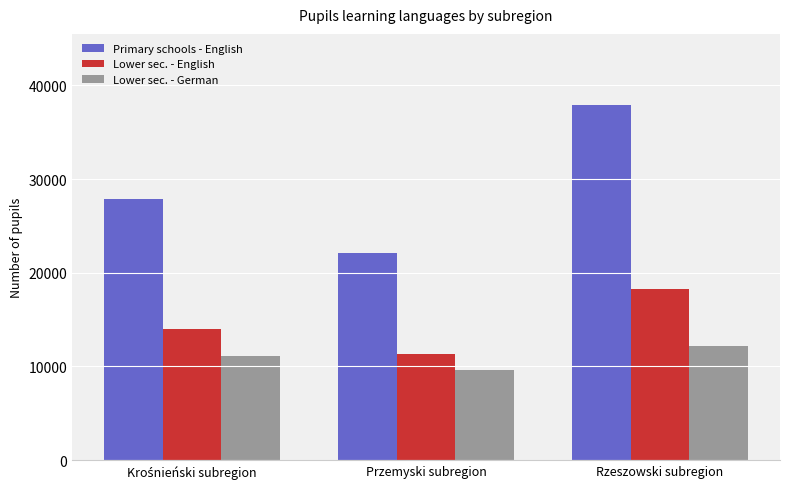

What is the lowest value of the Primary schools - English series?

22095